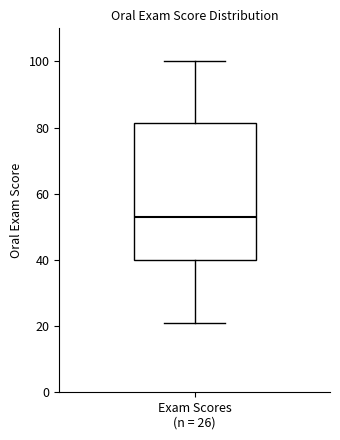

Read this box plot against the y-axis: the position of the median line, the range covered by the box, and the ends of both whiskers. The values are not printed on the chart, so give them approximately, as read against the axis.

median 54, box 40 to 82, whiskers 22 to 100